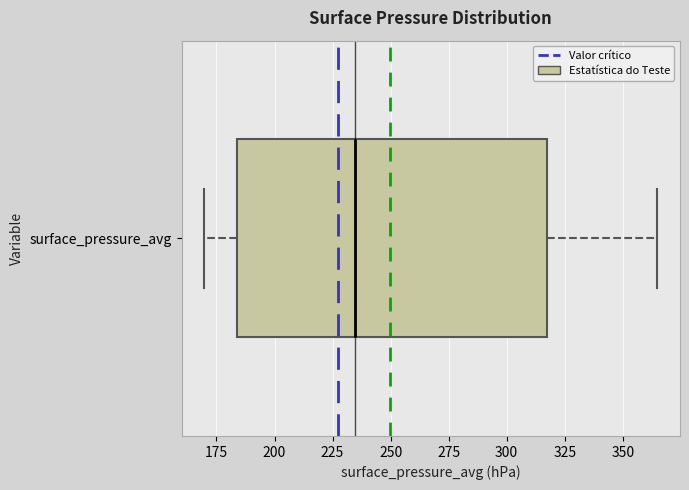

Where does the left whisker of the box for surface_pressure_avg end on the x-axis? The values are not printed on the chart, so give them approximately, as read against the axis.

170